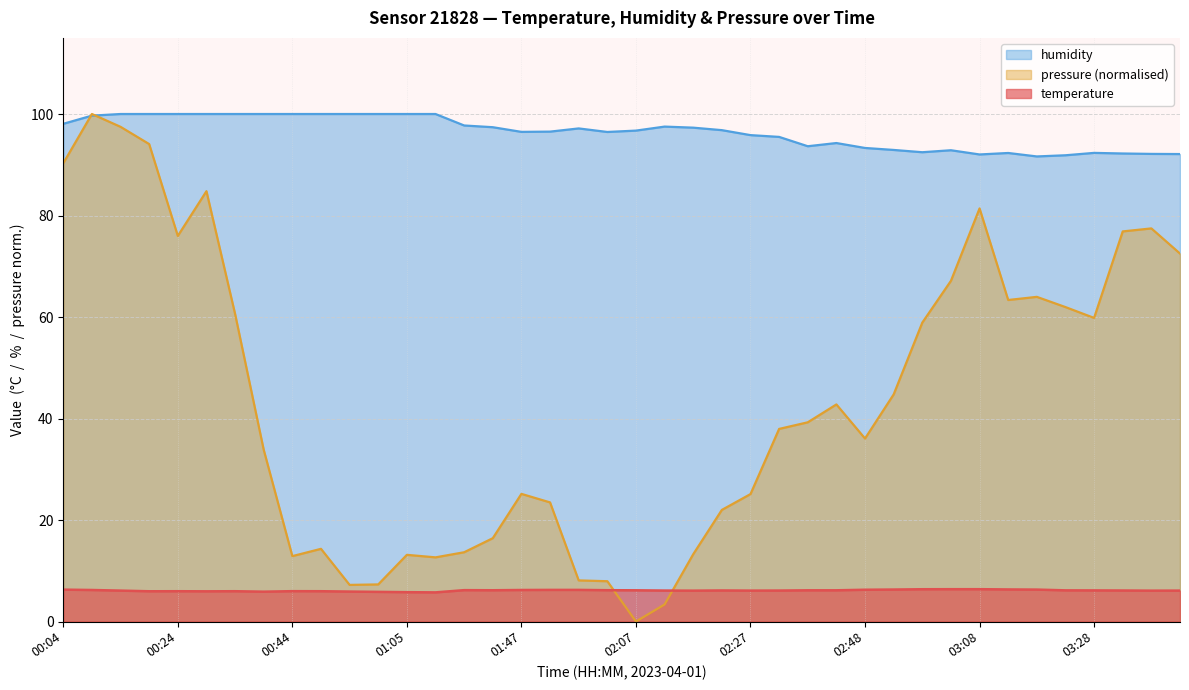

What is the label of the 38th point from the right?

00:14